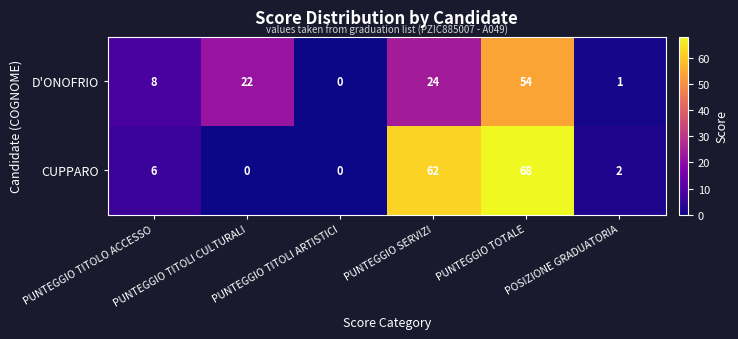

List the series in order of their peak value, highest first.

CUPPARO, D'ONOFRIO